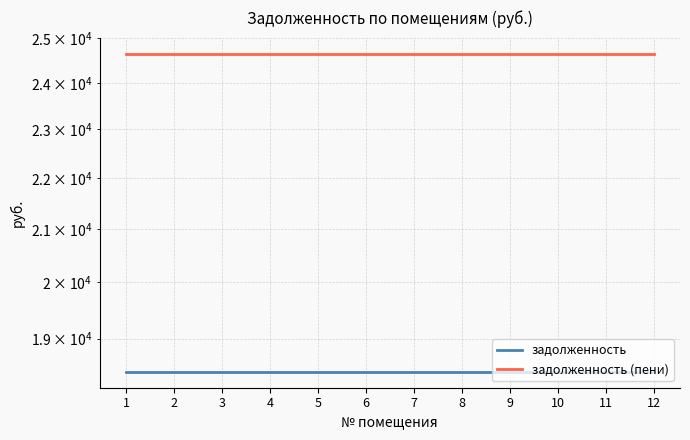

What is the spread (max minus min) of values at 2?

6220.8